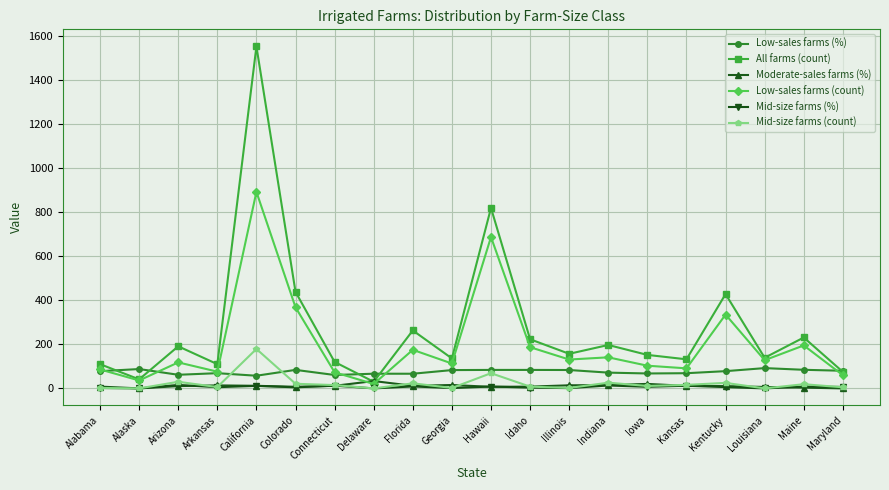

True or false: Moderate-sales farms (%) has more than 0 points higher than both neighbors.

True